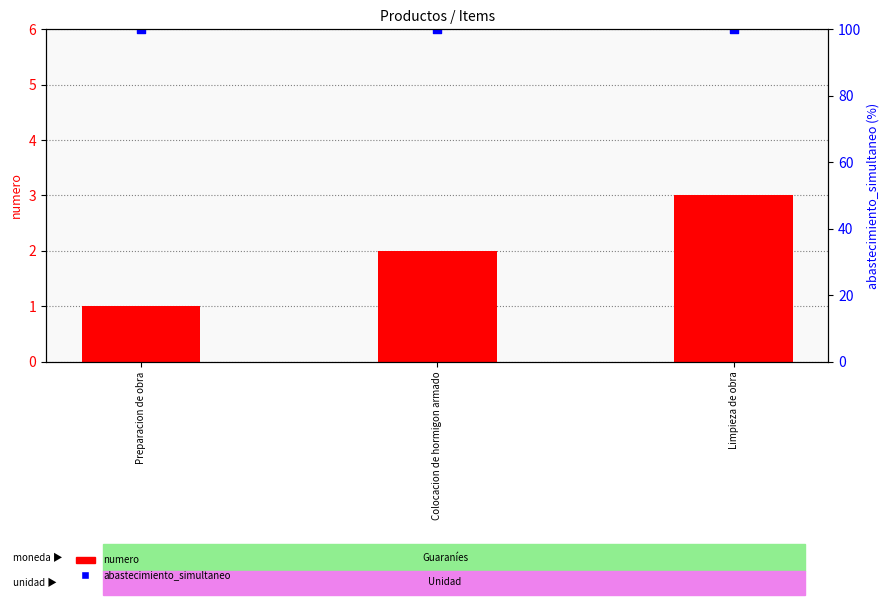

Which series has the largest total across all categories?

abastecimiento_simultaneo (scaled)